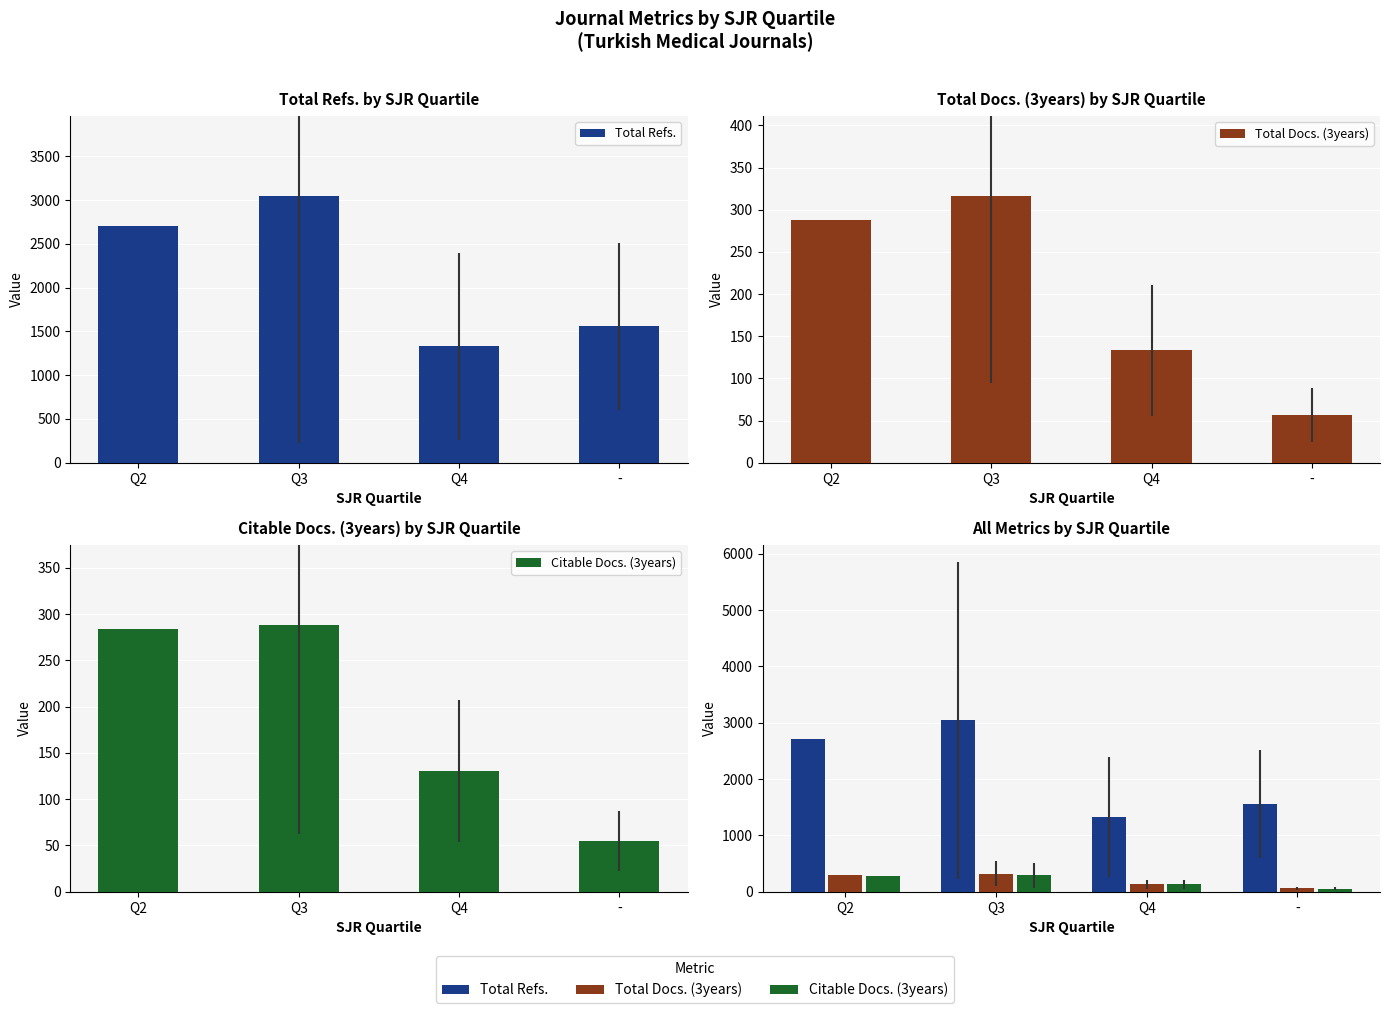

Count the number of categories in the chart.

4